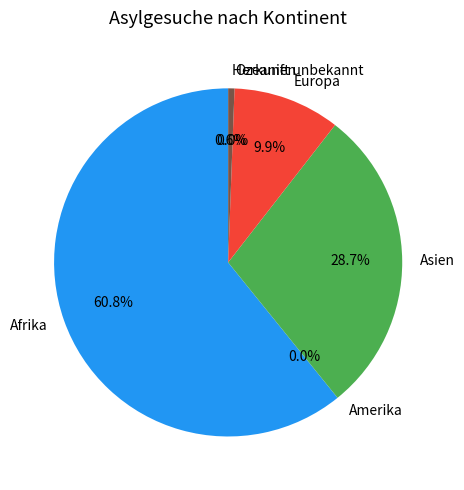

What is the total percentage of Ozeanien and Asien?

28.7%